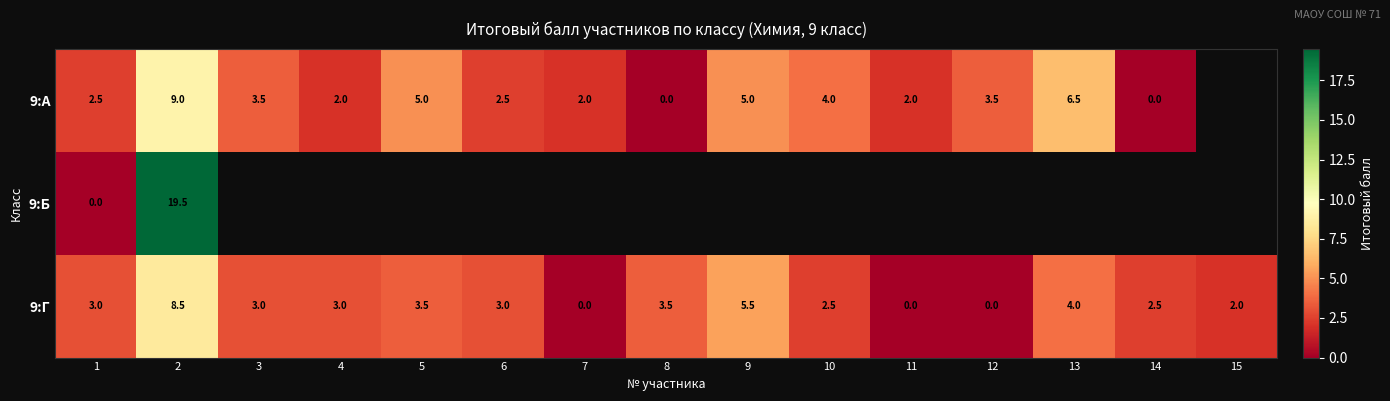

What is the difference between the highest and lowest values at 1?

3.0